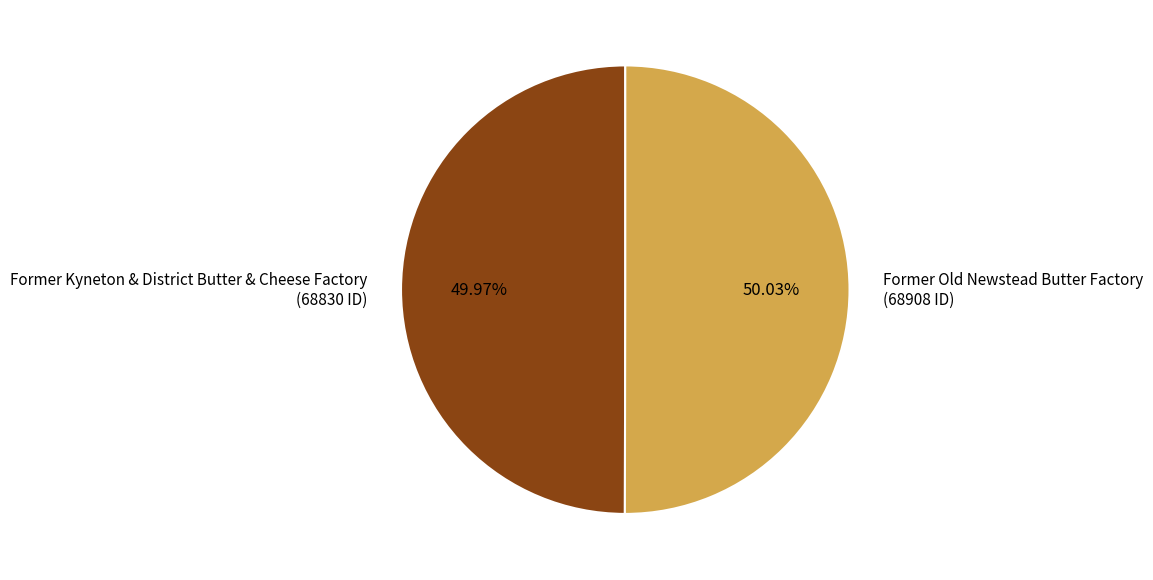

Does any single category account for the majority?

Yes